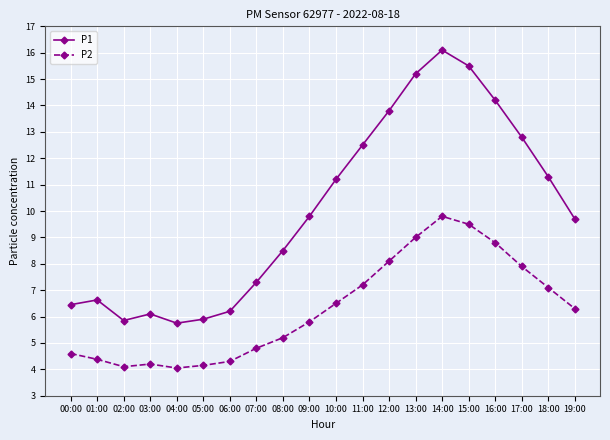

Which series has the widest spread of values?

P1